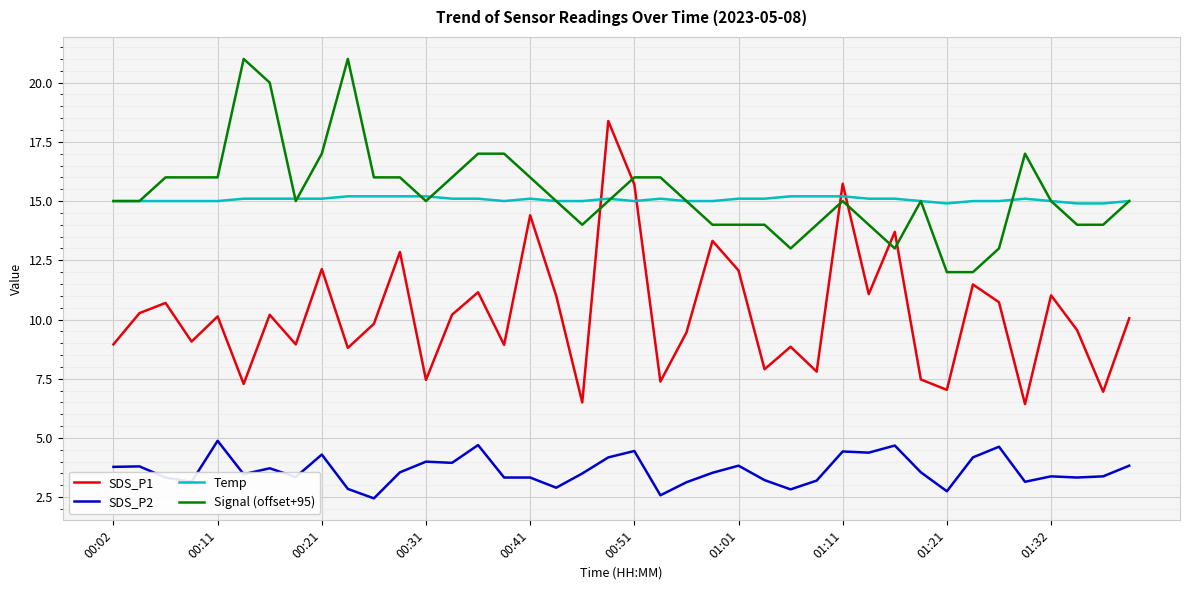

What is the smallest value displayed?

2.5